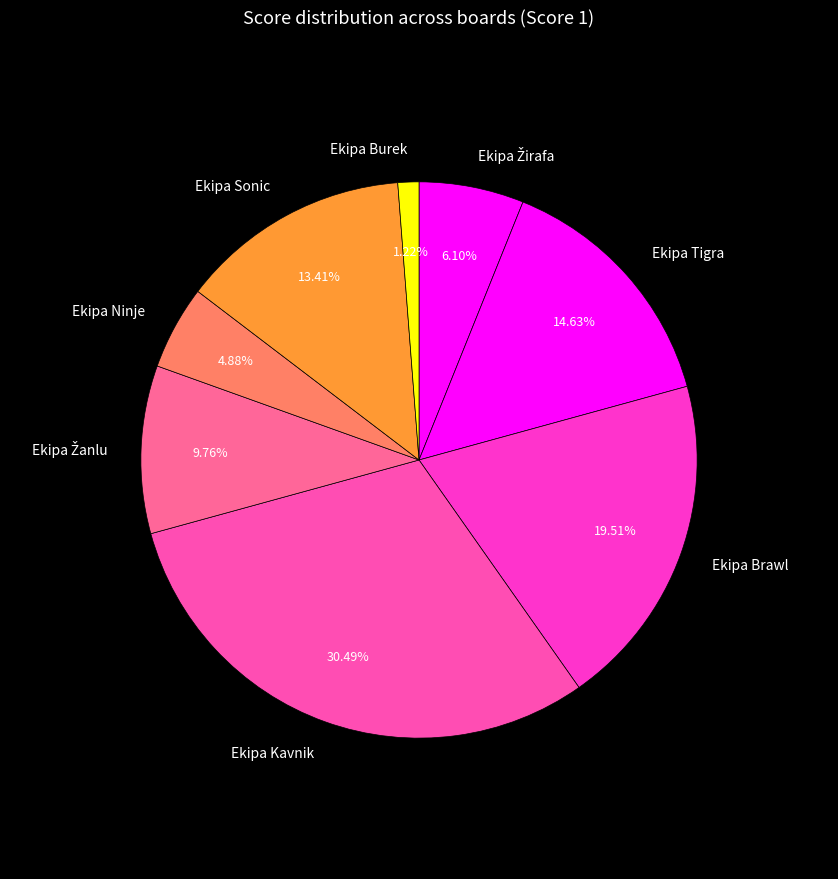

Approximately how many times larger is the value at Ekipa Sonic compared to Ekipa Burek?

11.0